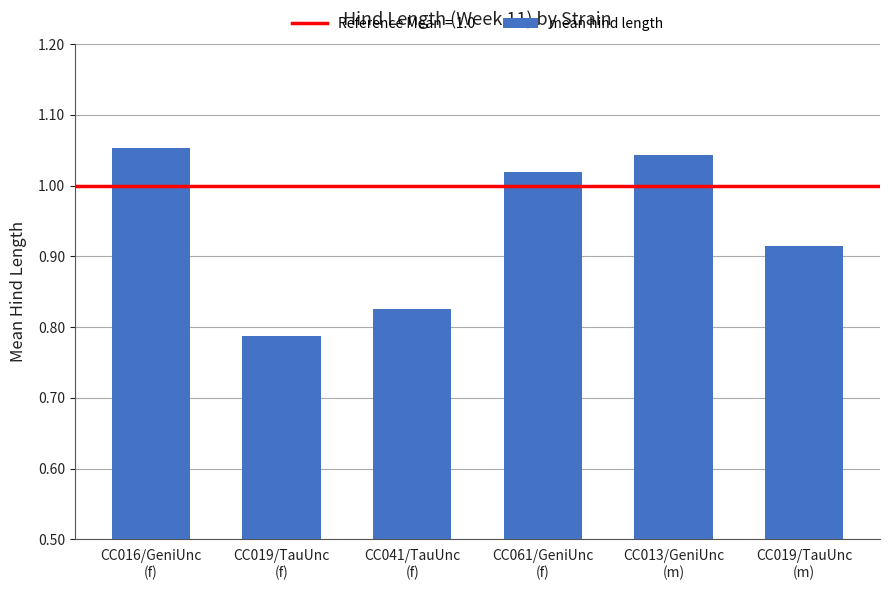

What is the sum of all values?

5.6